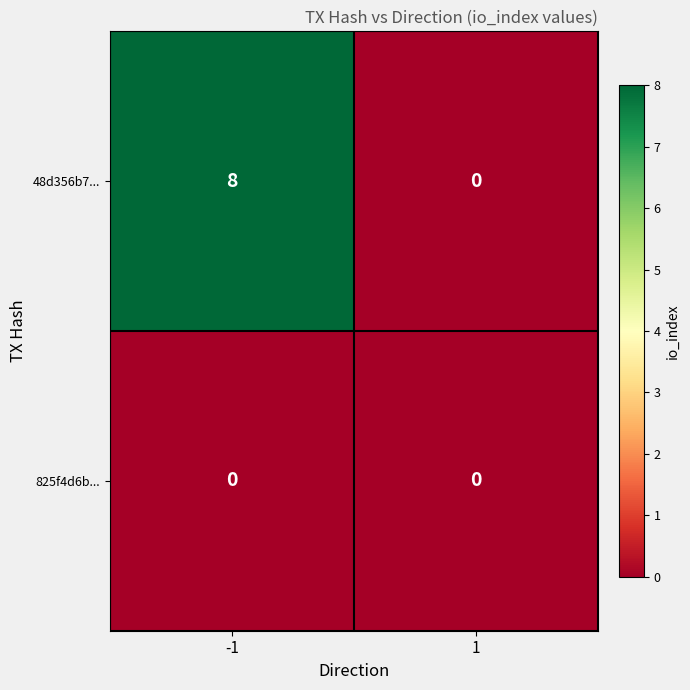

What is the sum of all 48d356b7... values?

8